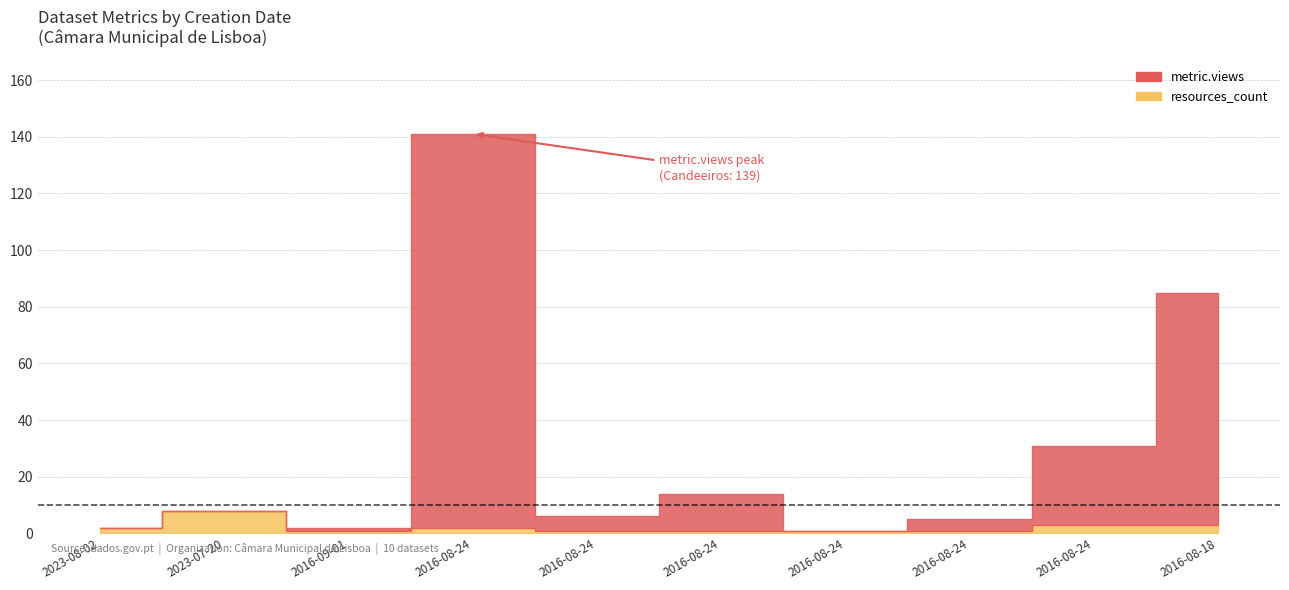

Reading left to right, list all the values displayed in this chart.

metric.views: 0	0	1	139	5	13	0	4	28	82
resources_count: 2	8	1	2	1	1	1	1	3	3